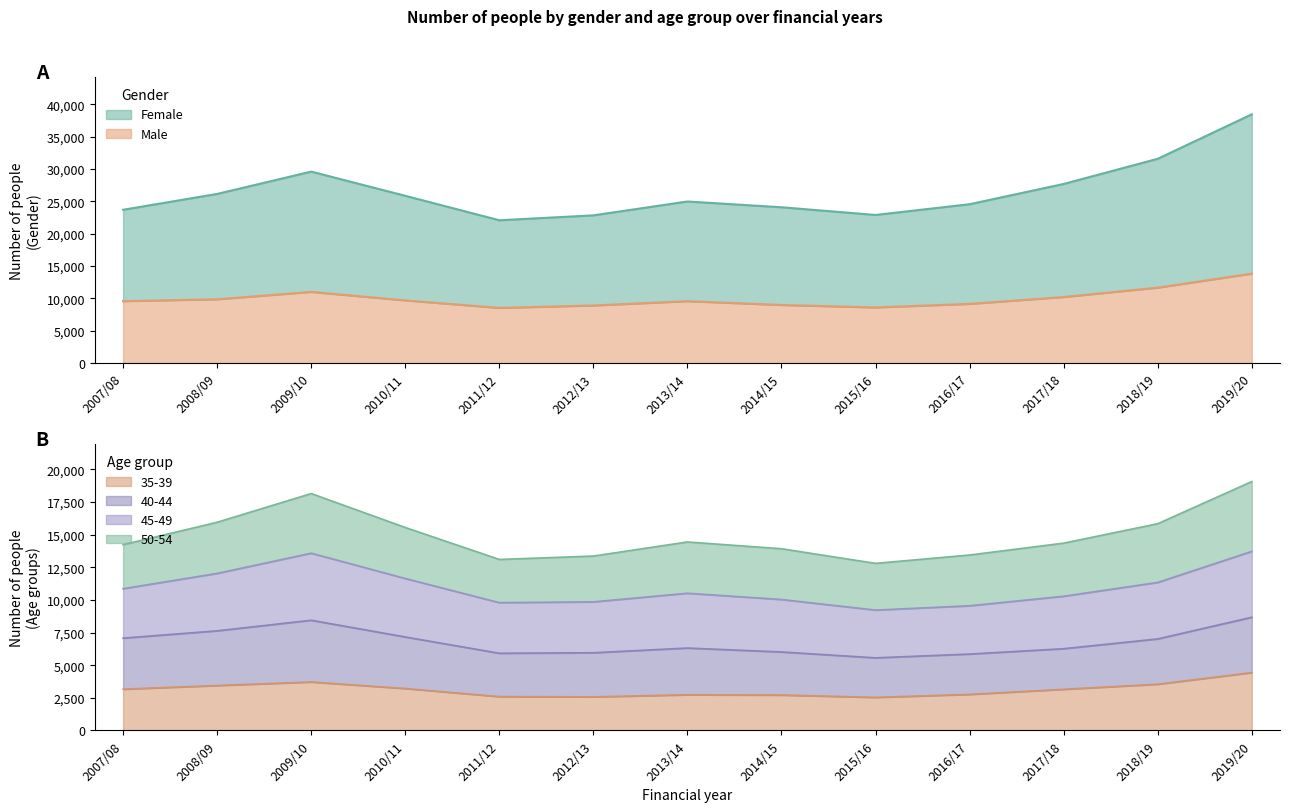

Does the chart have visible grid lines?

No